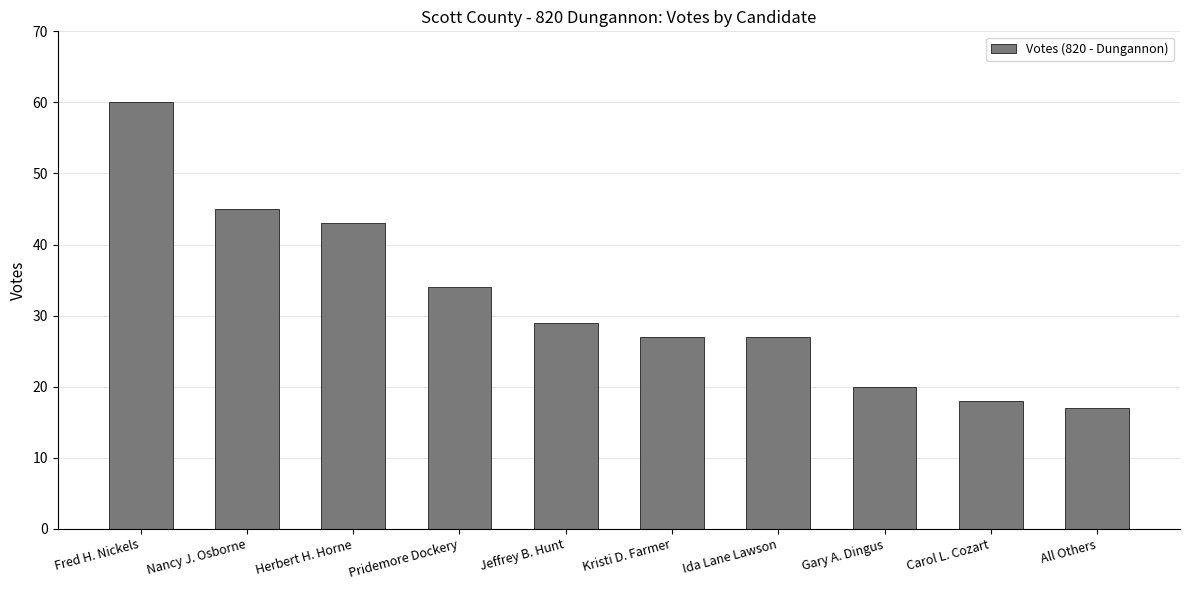

What is the minimum value shown in the chart?

17